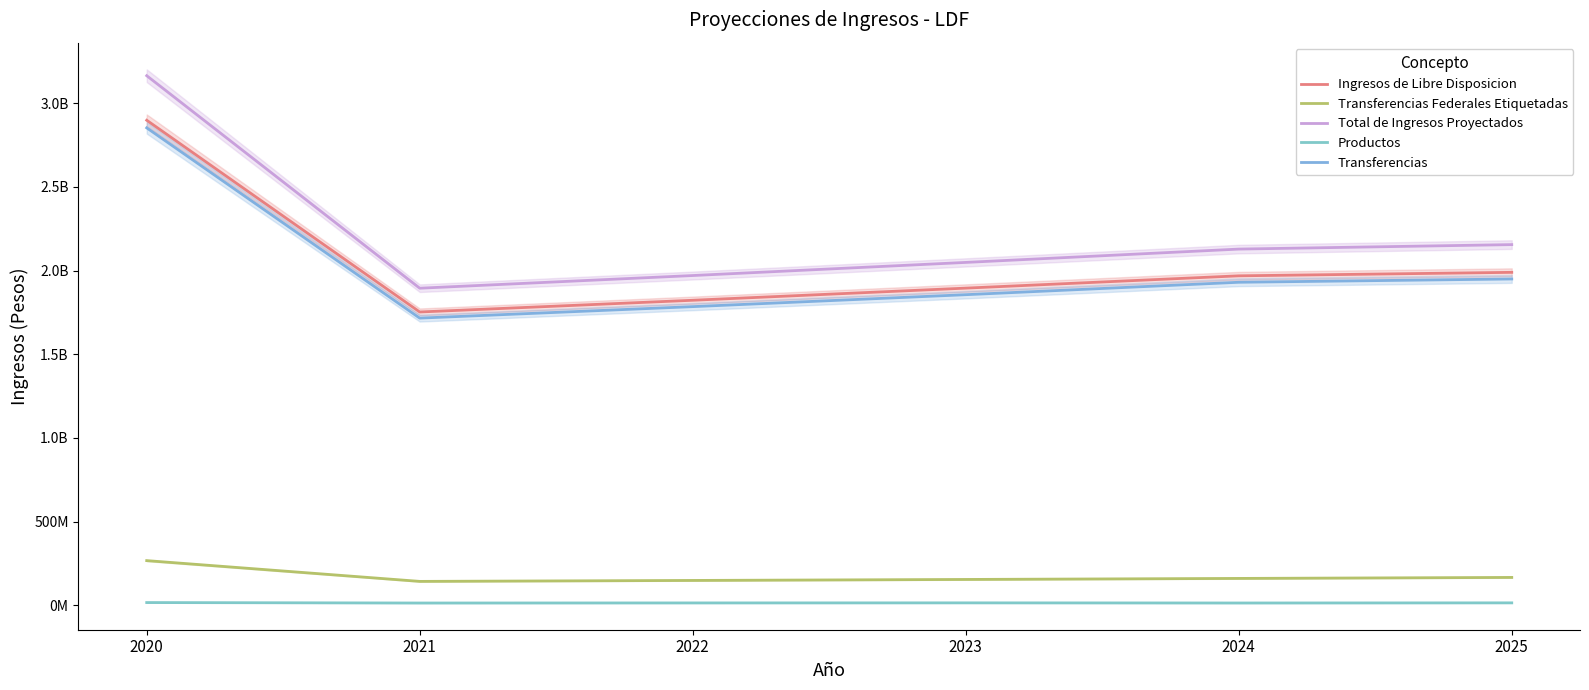

Which category has the lowest value in the Transferencias Federales Etiquetadas series?

2021